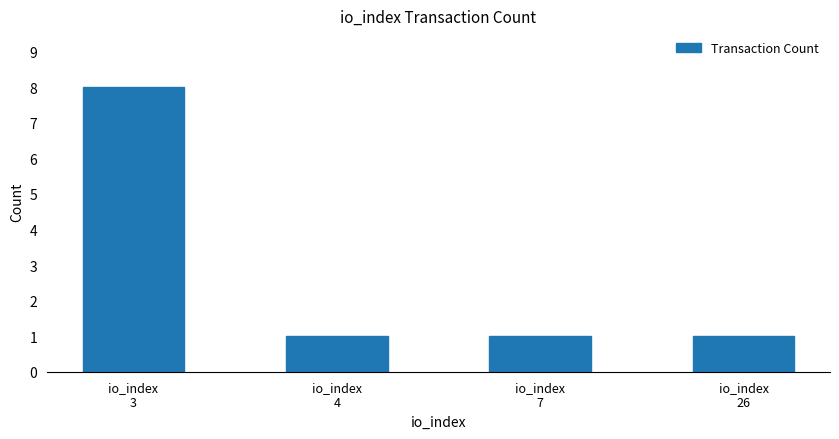

What is the maximum value shown in the chart?

8